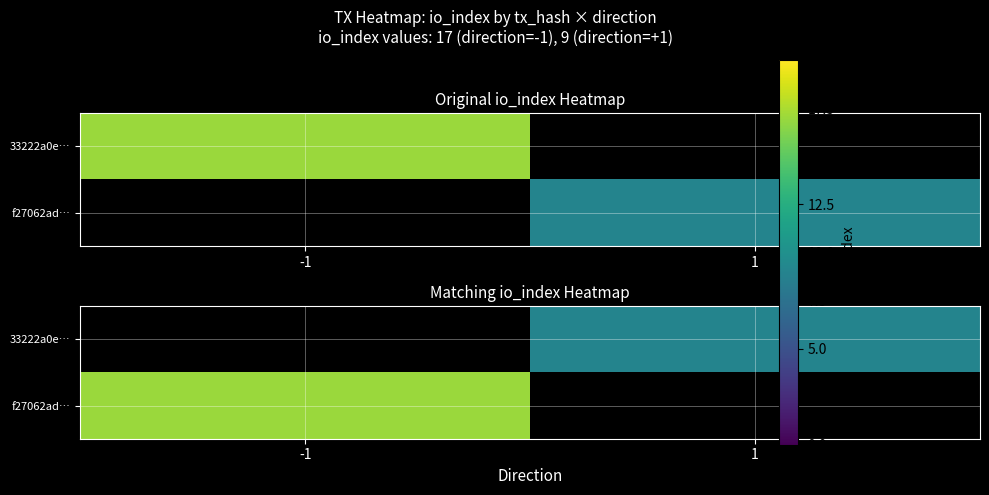

How many positive values does the f27062ad… series have?

1